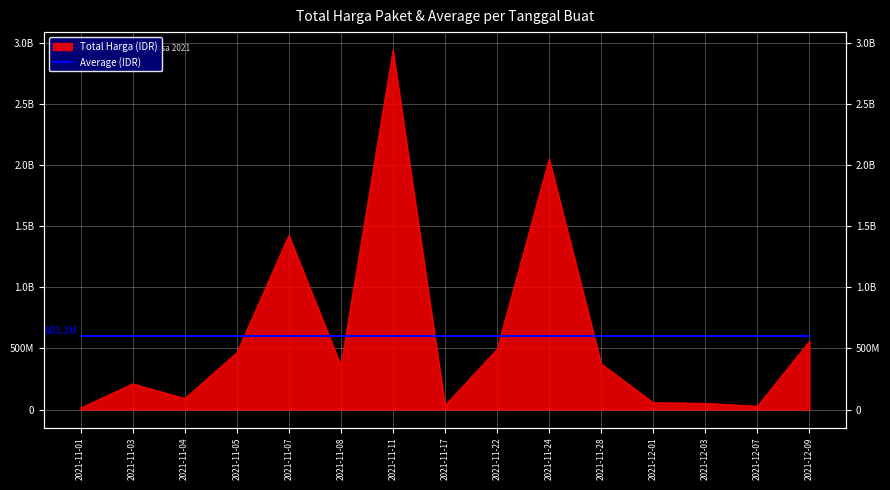

The value at 2021-11-28 is 373404000. True or false?

True